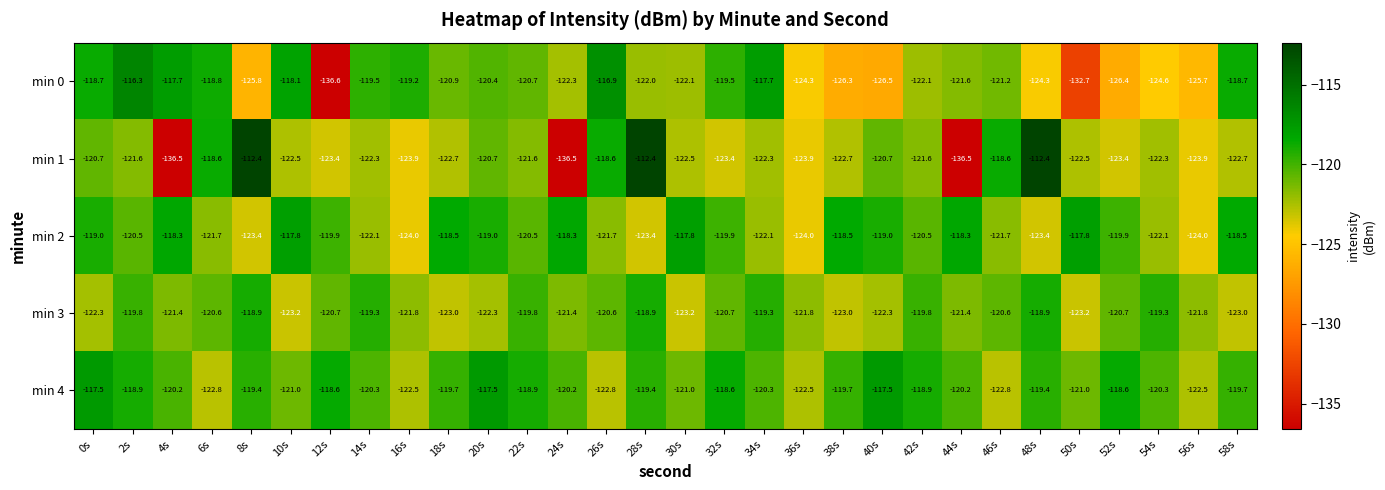

Which series changed the most between 18s and 40s?

min 0